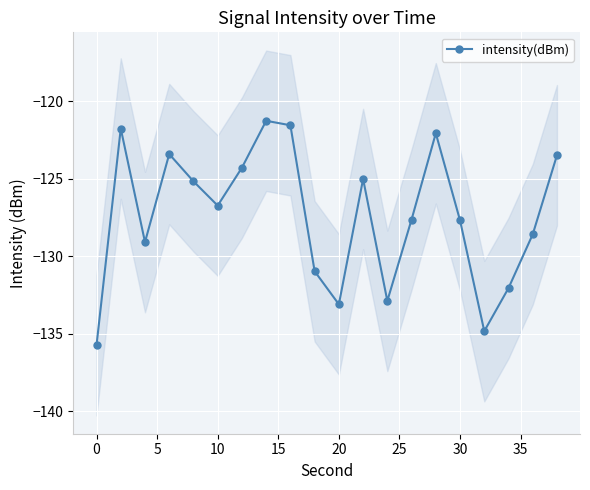

True or false: intensity(dBm) has a value of -135.7 at 0.

True